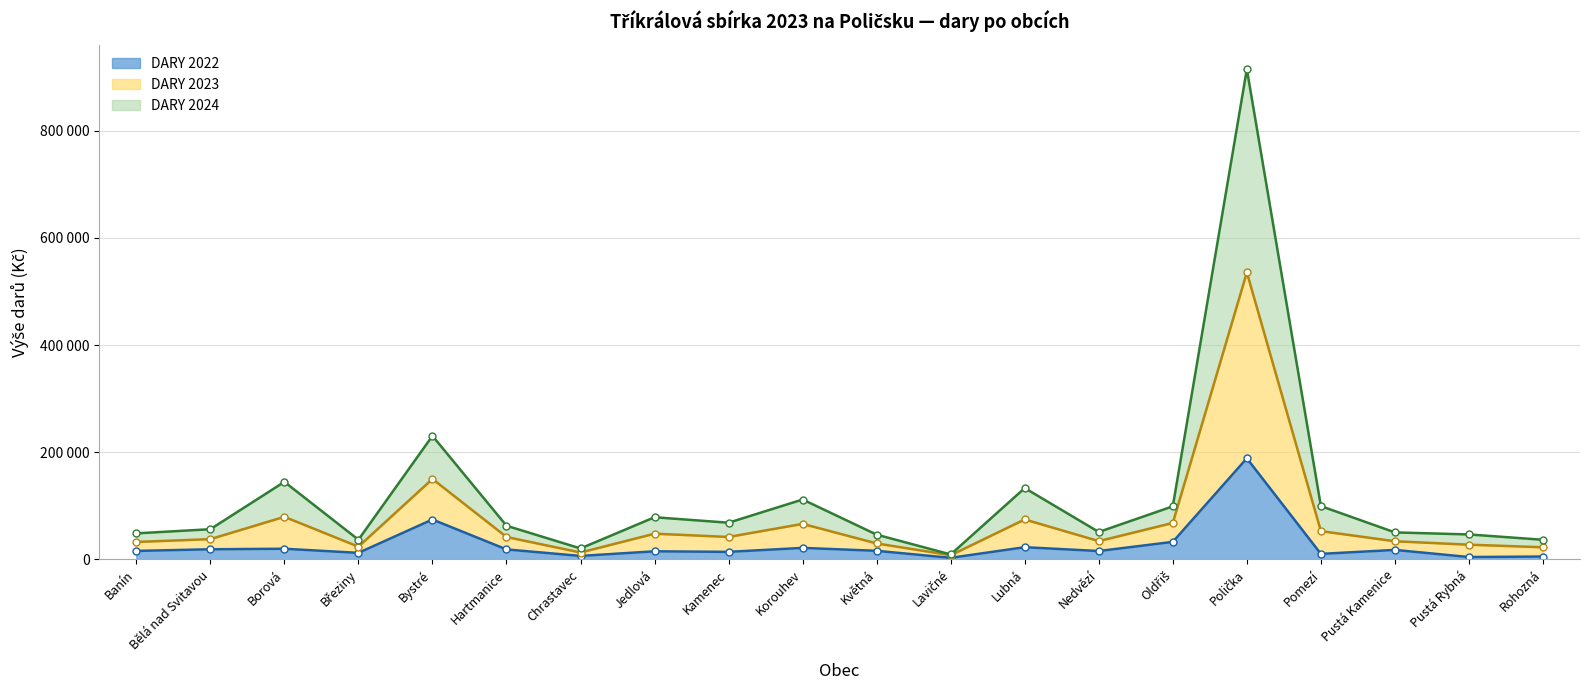

True or false: DARY 2023 has more than 2 interior local peaks.

True